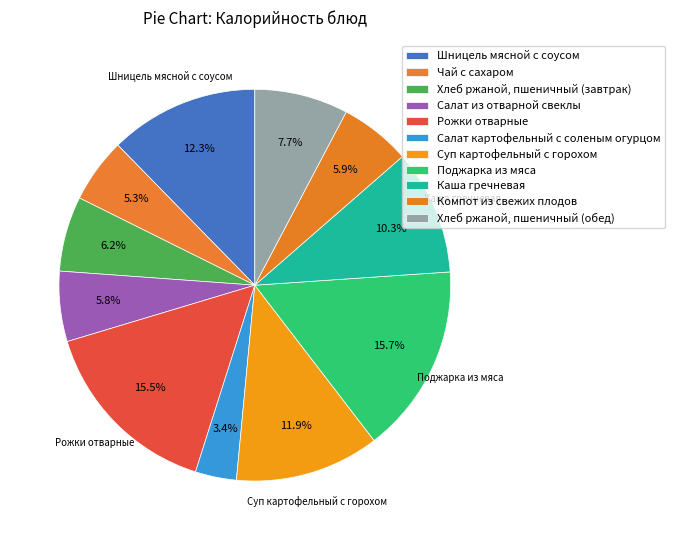

How many segments does this pie chart have?

11